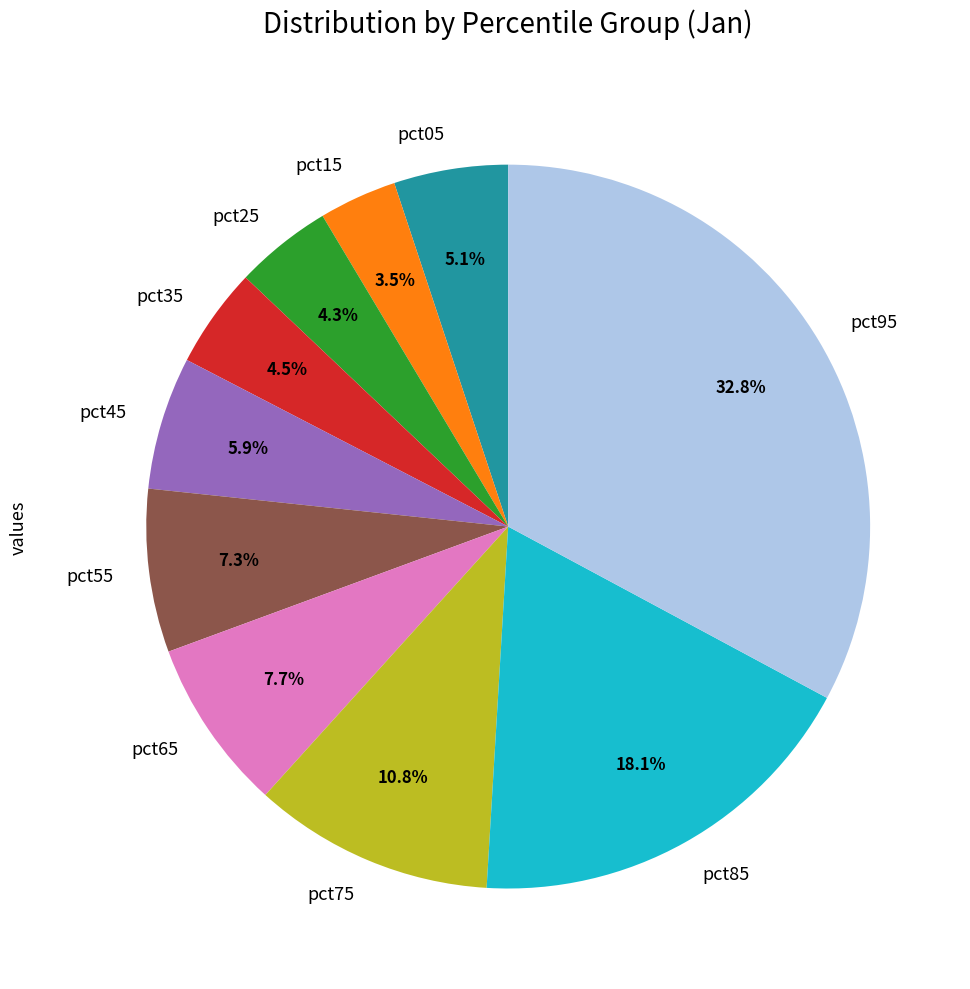

What percentage do pct95 and pct05 together represent?

37.9%